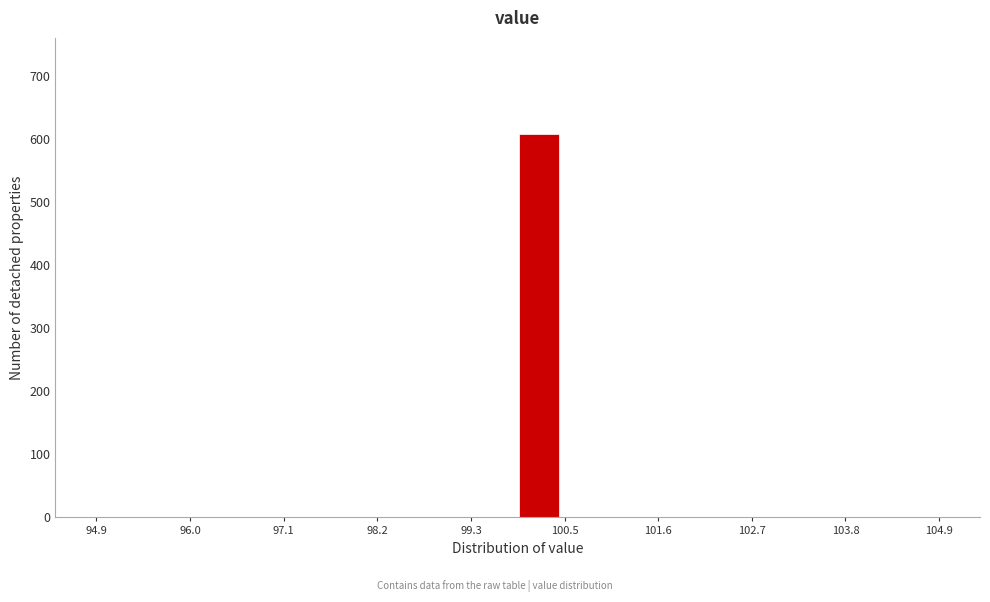

Read against the x-axis, roughly where is the centre of the tallest bar?

100.2